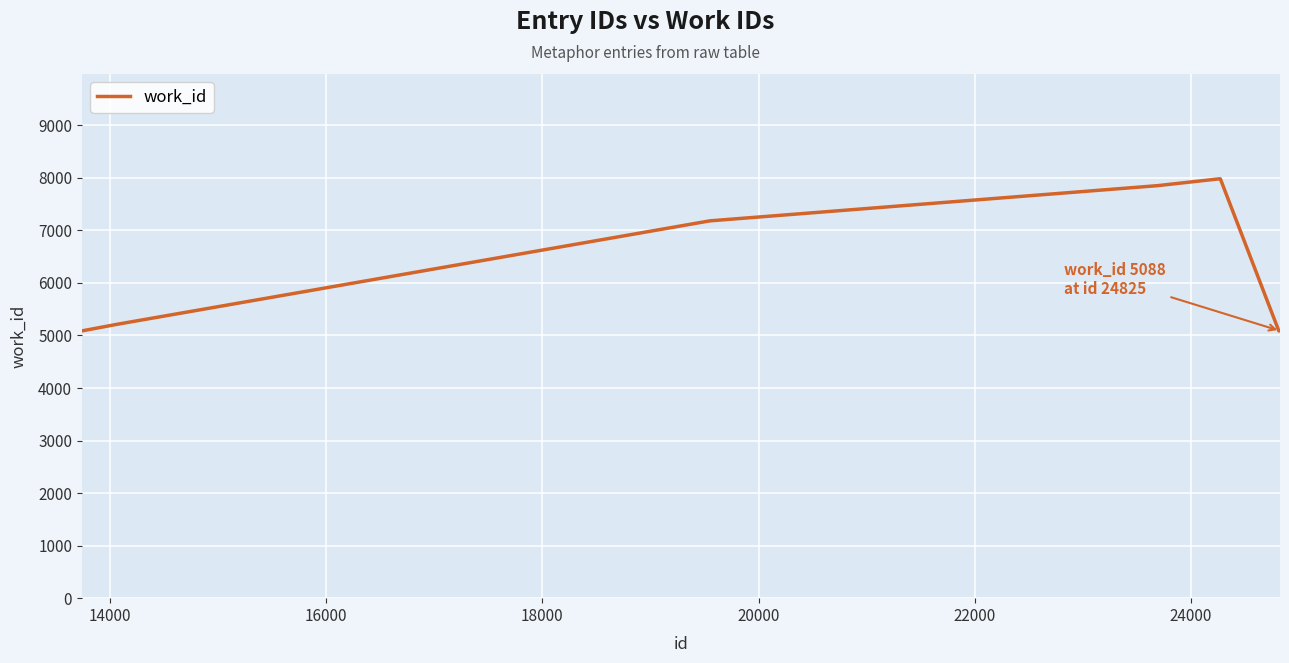

What is the smallest value displayed?

5088